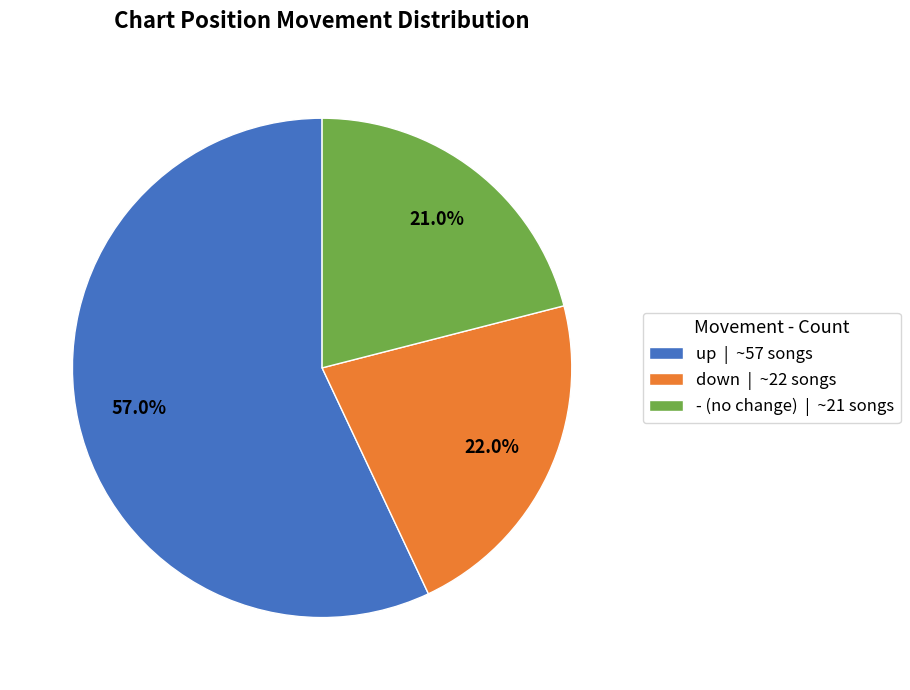

Rank the categories by value from lowest to highest.

-, down, up